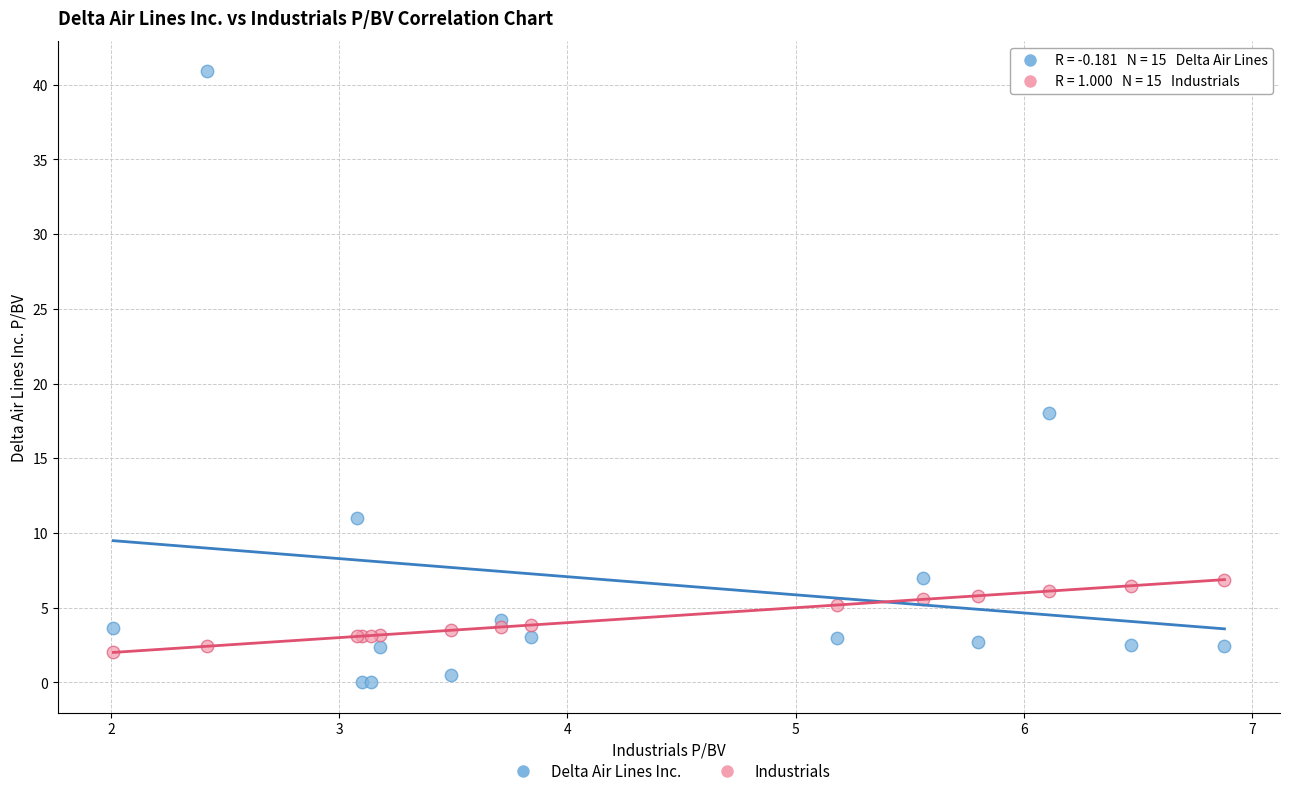

Which series contains the lowest Y value?

Delta Air Lines Inc.